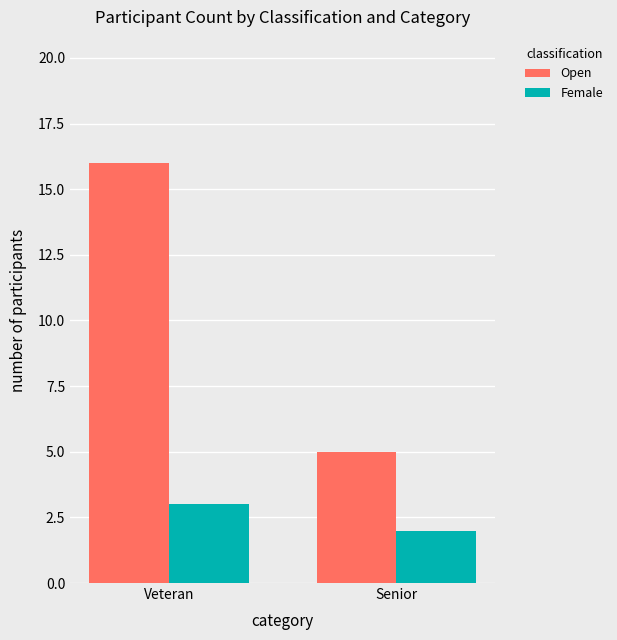

What is the difference between the Open values at Veteran and Senior?

11